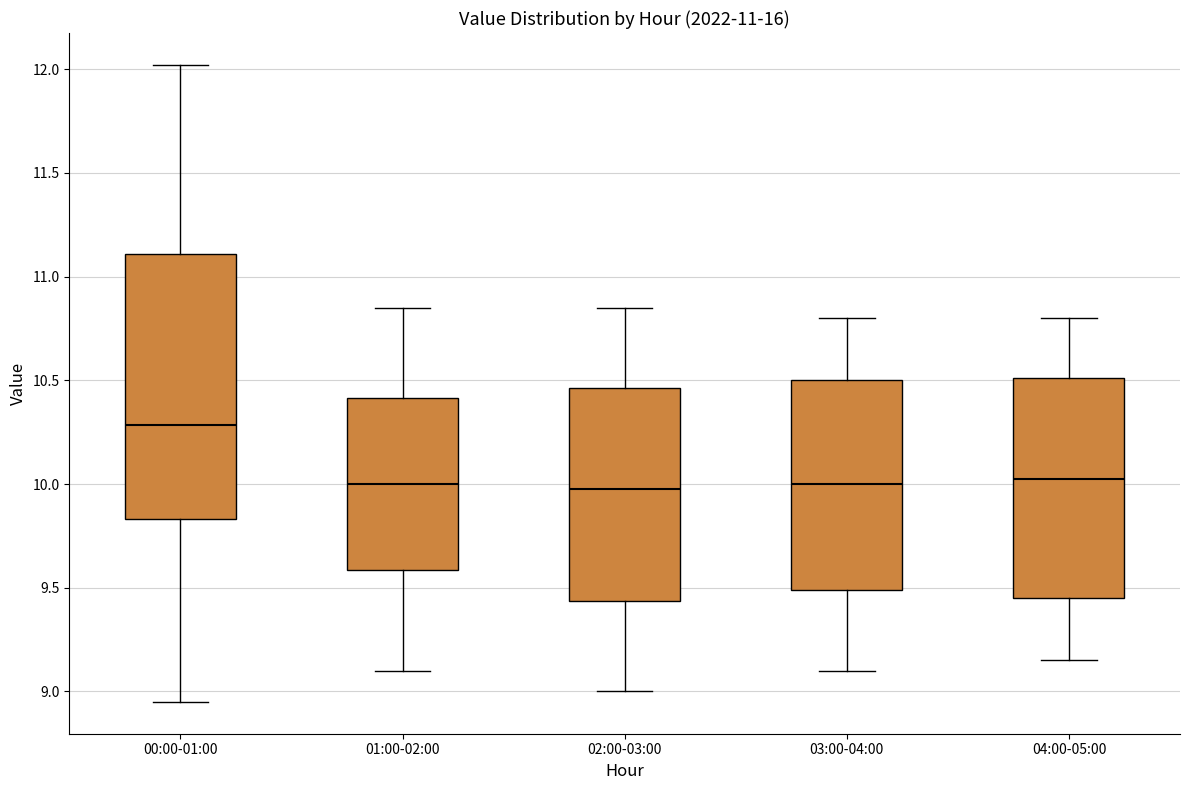

Which box's median line is the highest?

00:00-01:00